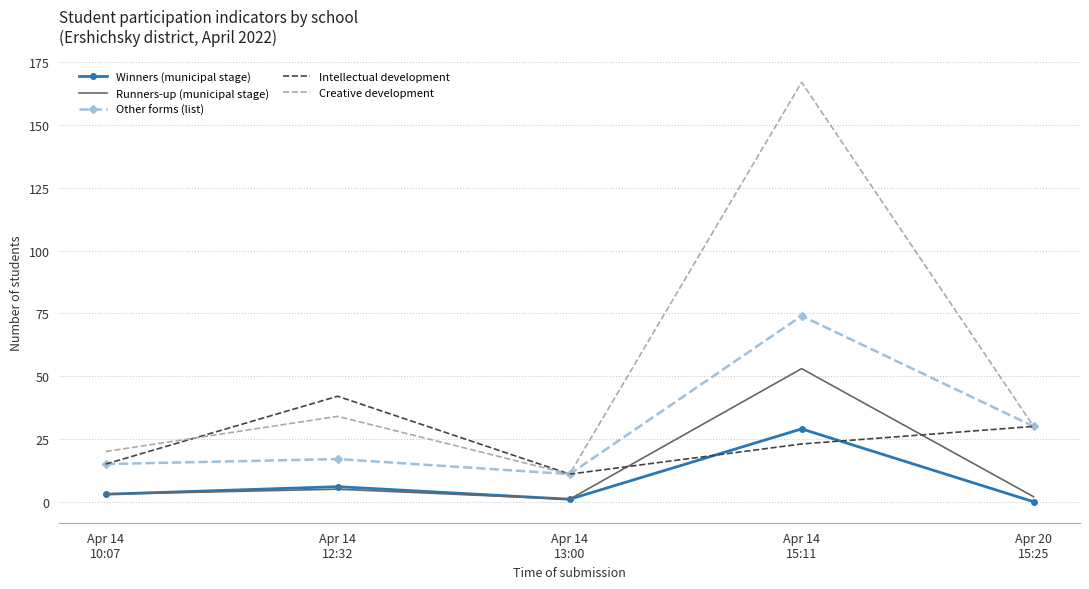

Which series has the largest total across all categories?

Creative development